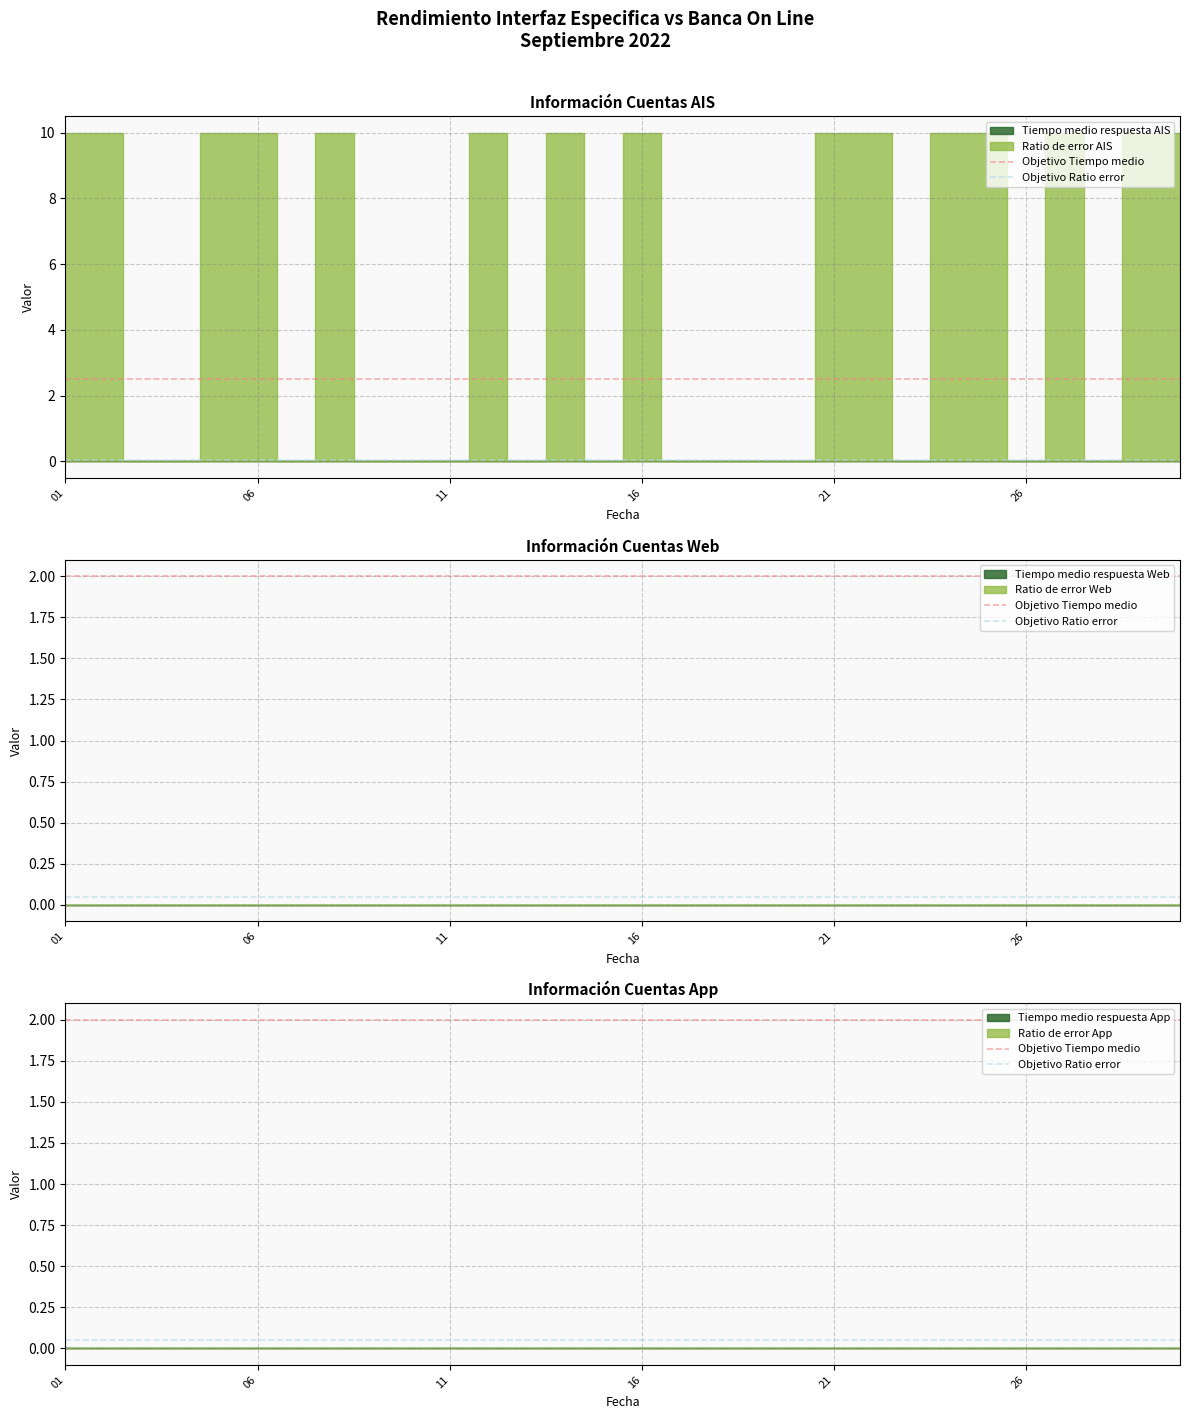

Is it true that Objetivo Tiempo medio equals 3.5 at 06?

False